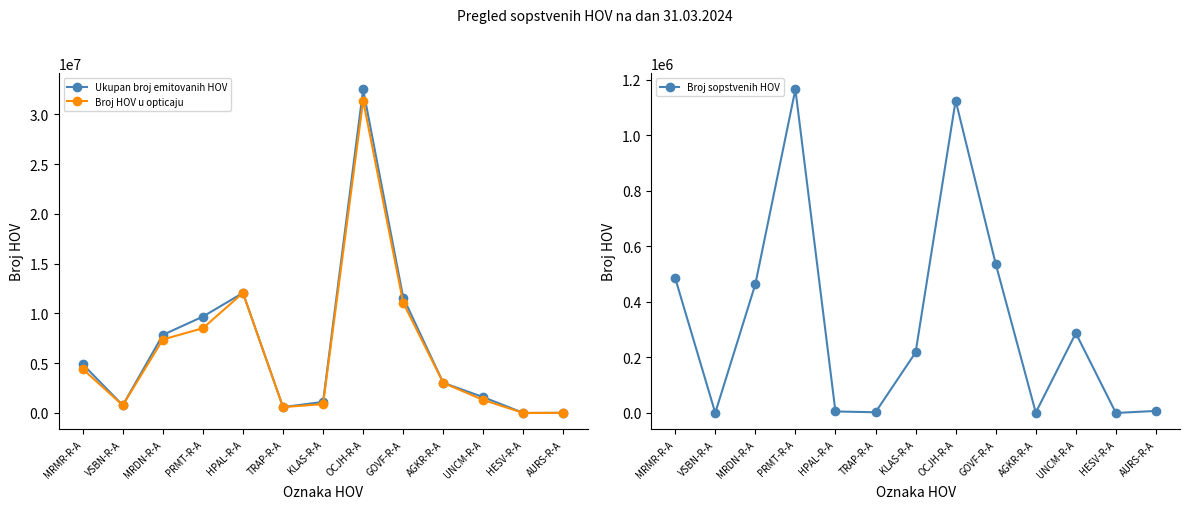

What are all the series names shown in the legend?

Ukupan broj emitovanih HOV, Broj HOV u opticaju, Broj sopstvenih HOV